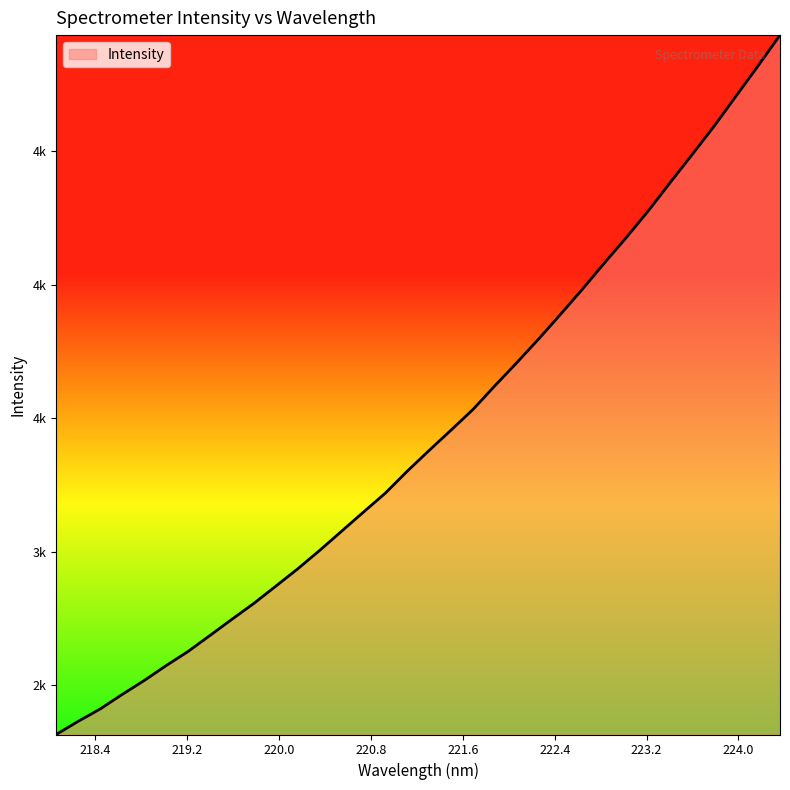

Does the chart have visible grid lines?

No